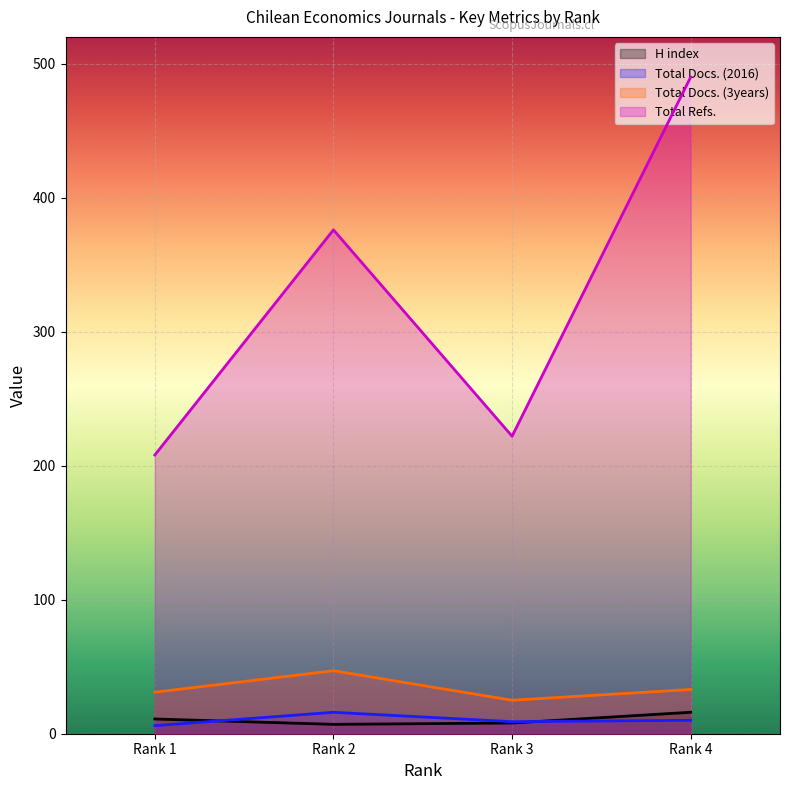

Read the H index value at Rank 4.

16